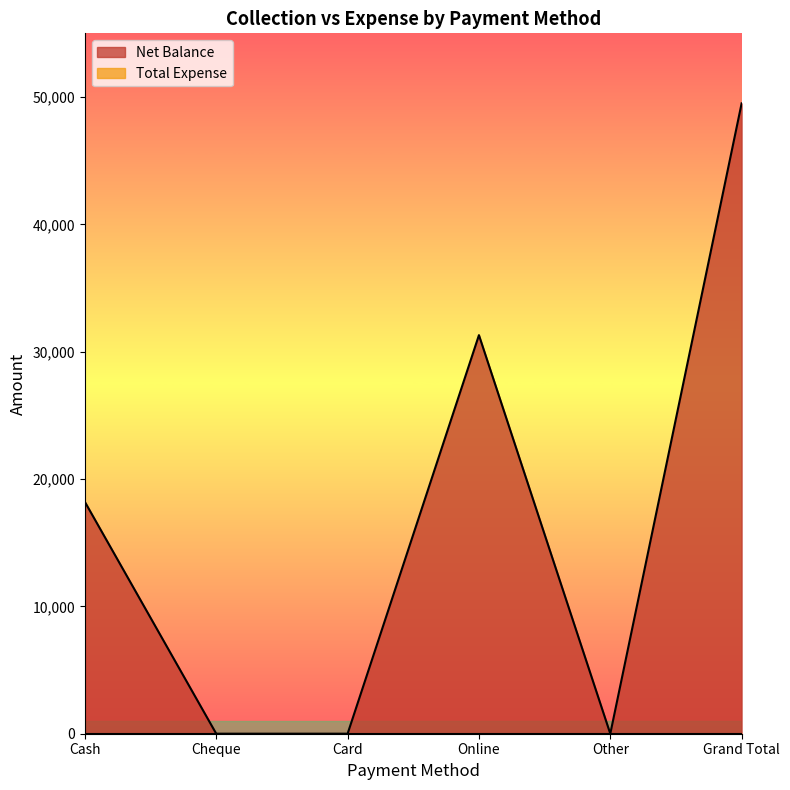

Between Grand Total and Cheque, which is larger?

Grand Total